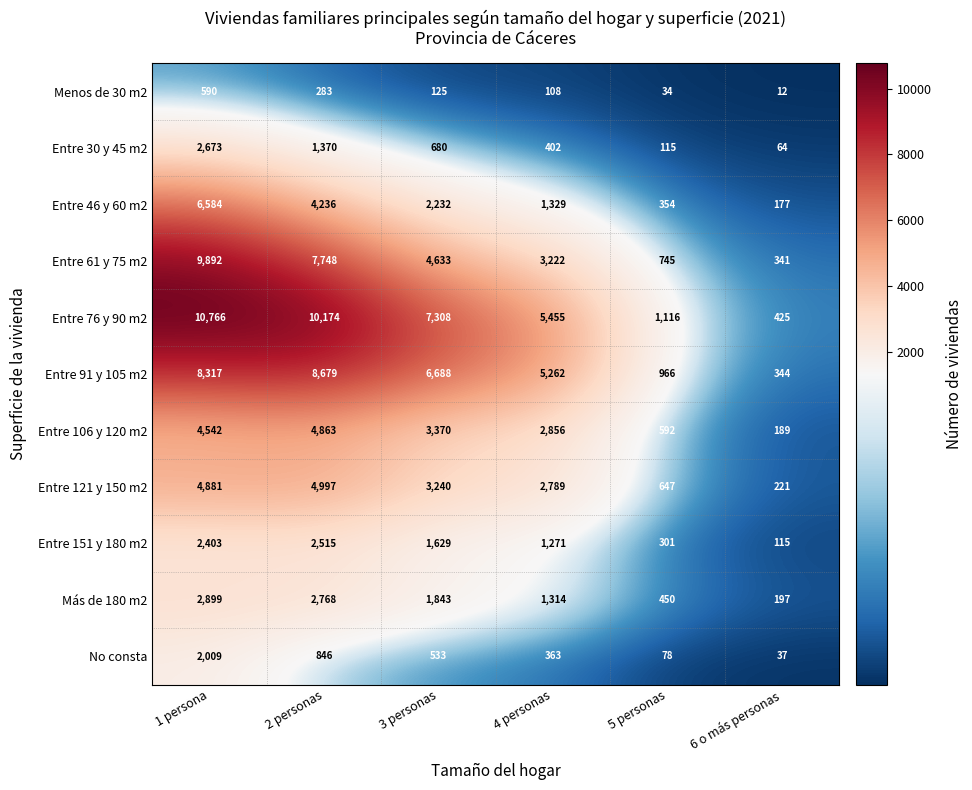

What is the difference between the highest and lowest values at 1 persona?

10176